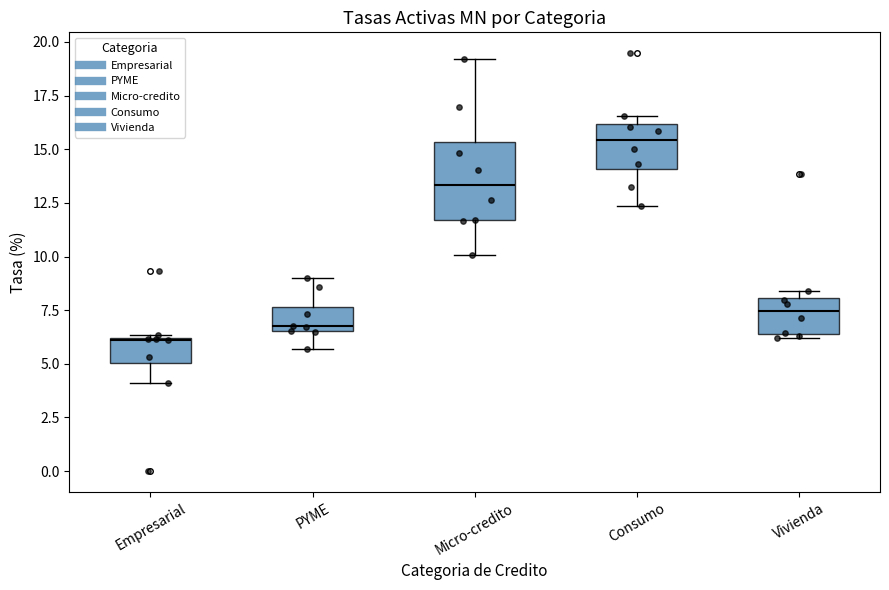

Reading left to right, read every box against the y-axis: the position of its median line, the range the box covers, and the ends of its whiskers. The values are not printed on the chart, so give them approximately, as read against the axis.

Empresarial: median 6.0, box 5.0 to 6.0, whiskers 4.0 to 6.5
PYME: median 6.5 (just above the box's lower edge), box 6.5 to 7.5, whiskers 5.5 to 9.0
Micro-credito: median 13.5, box 11.5 to 15.5, whiskers 10.0 to 19.0
Consumo: median 15.5, box 14.0 to 16.0, whiskers 12.5 to 16.5
Vivienda: median 7.5, box 6.5 to 8.0, whiskers 6.0 to 8.5